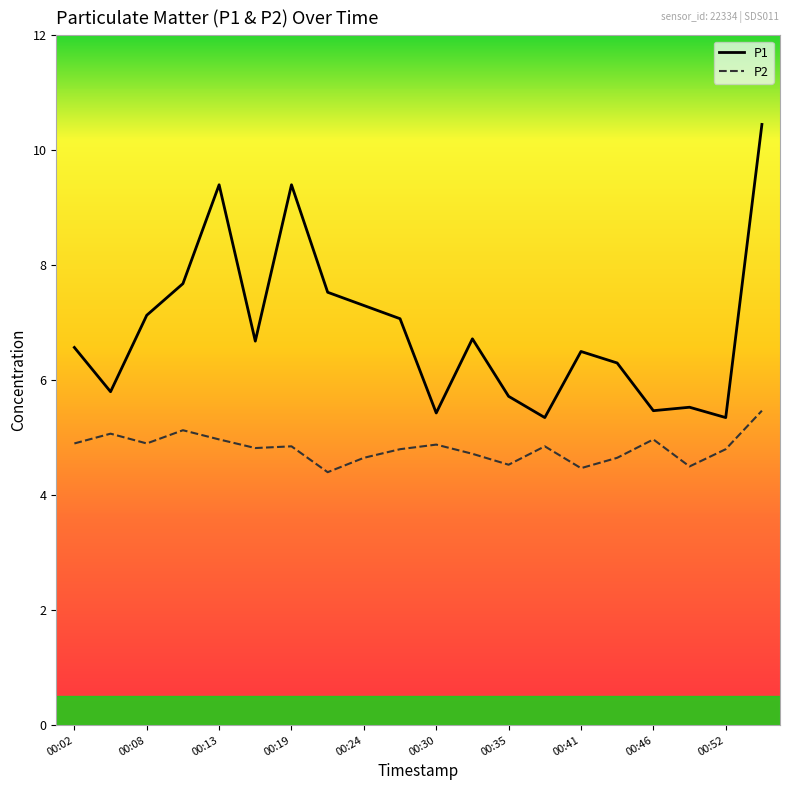

True or false: P2 and P1 cross at least once.

False